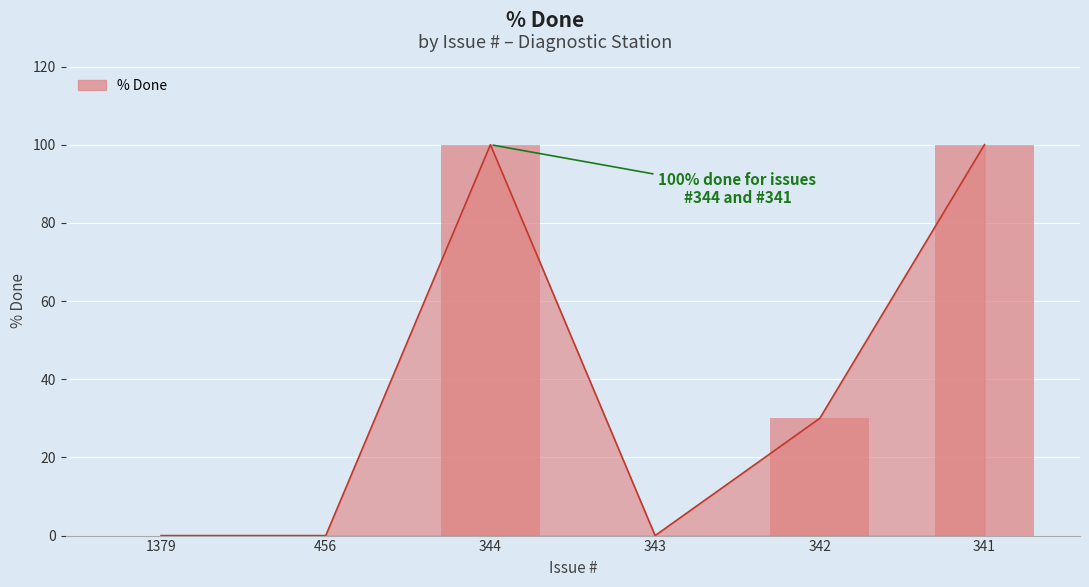

List the labels in order of value, largest first.

344, 341, 342, 1379, 456, 343